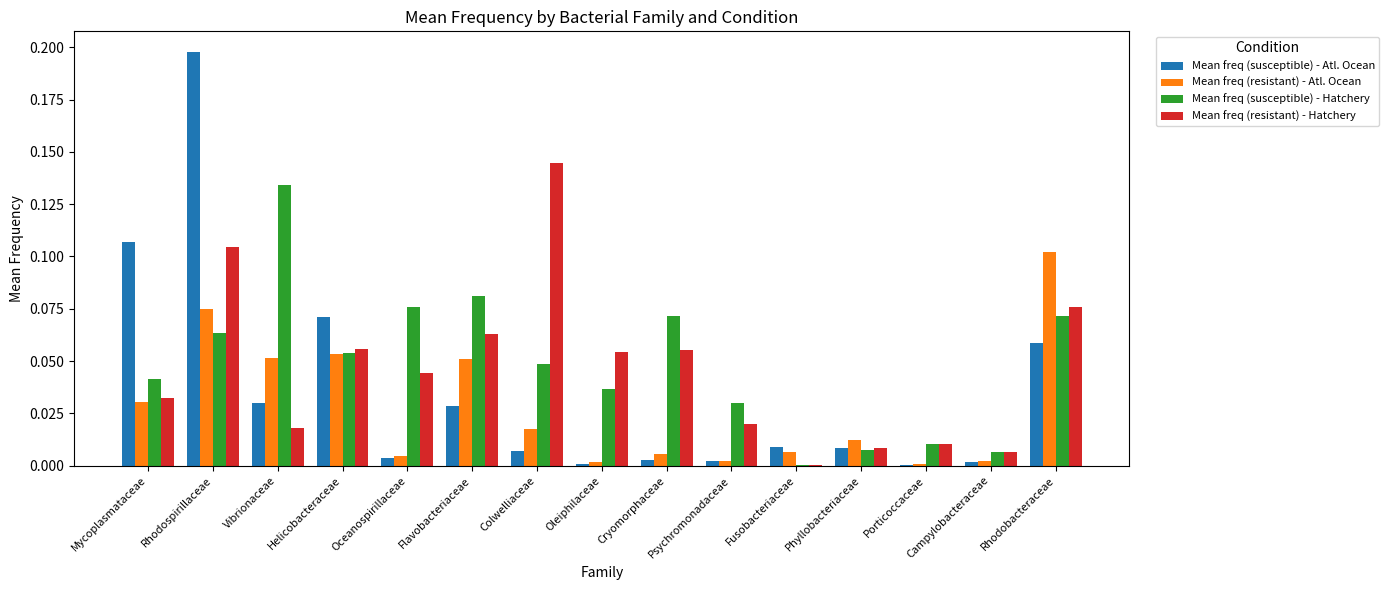

At which category is the sum across all series the highest?

Rhodospirillaceae